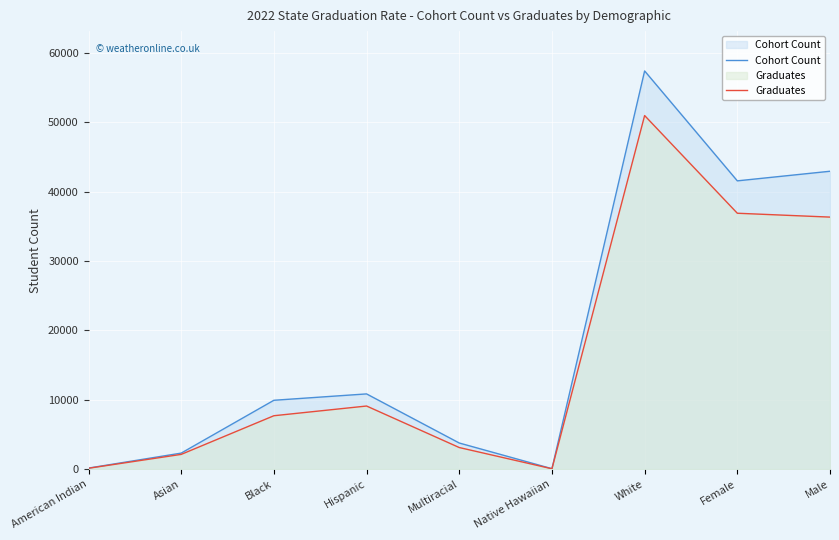

What is the sum of all Graduates values?

146426